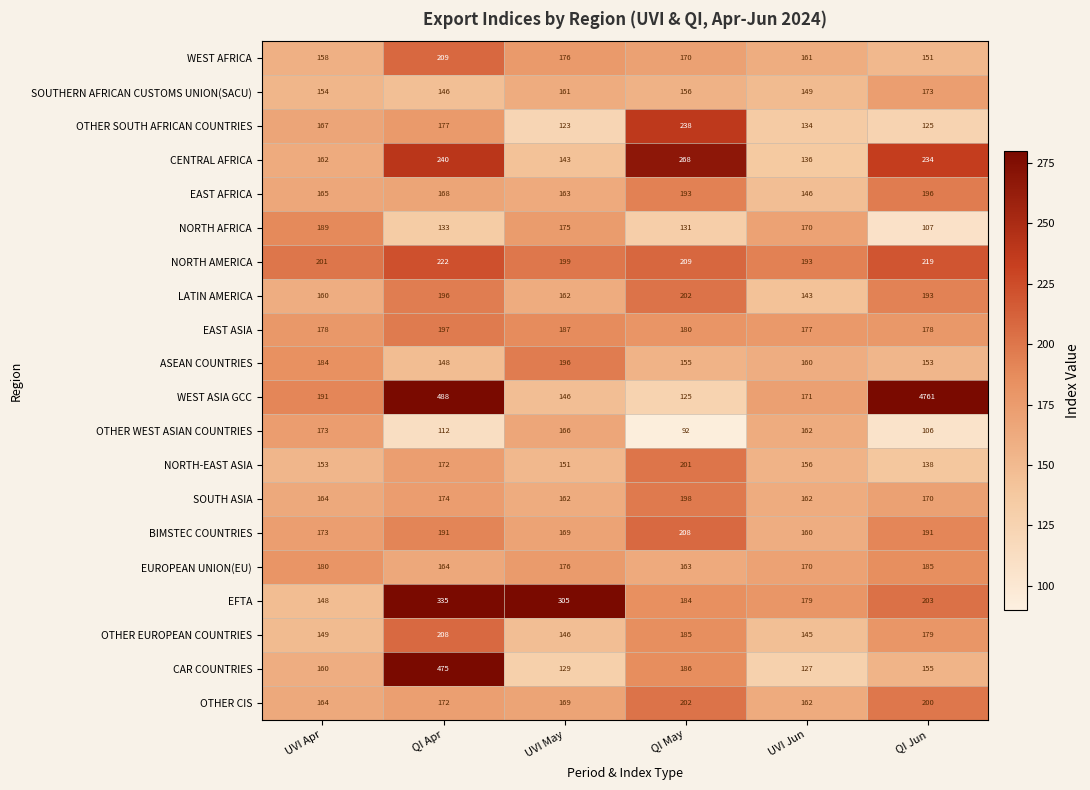

What is the total value across all series at QI Jun?

8017